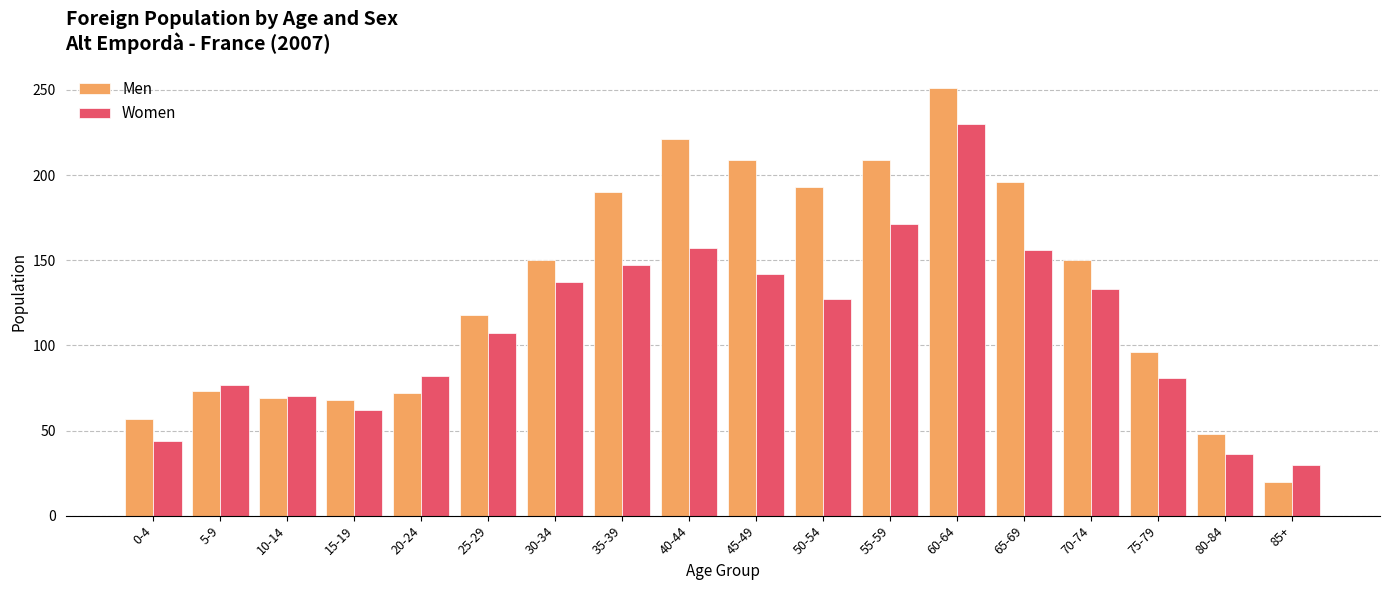

Read the Men value at 10-14, to the nearest 10.

70